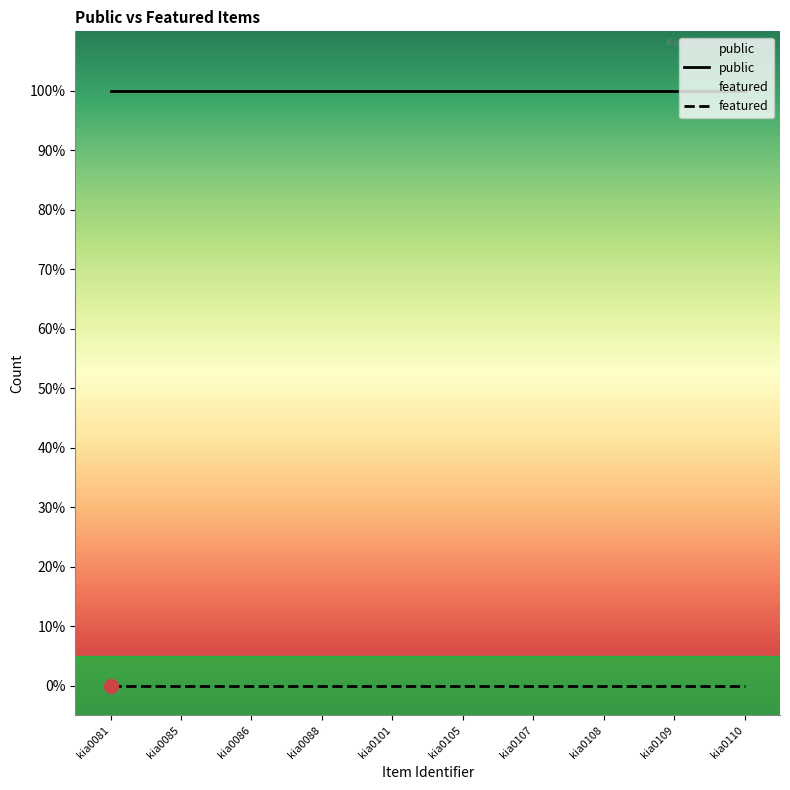

What is the greatest value displayed?

1